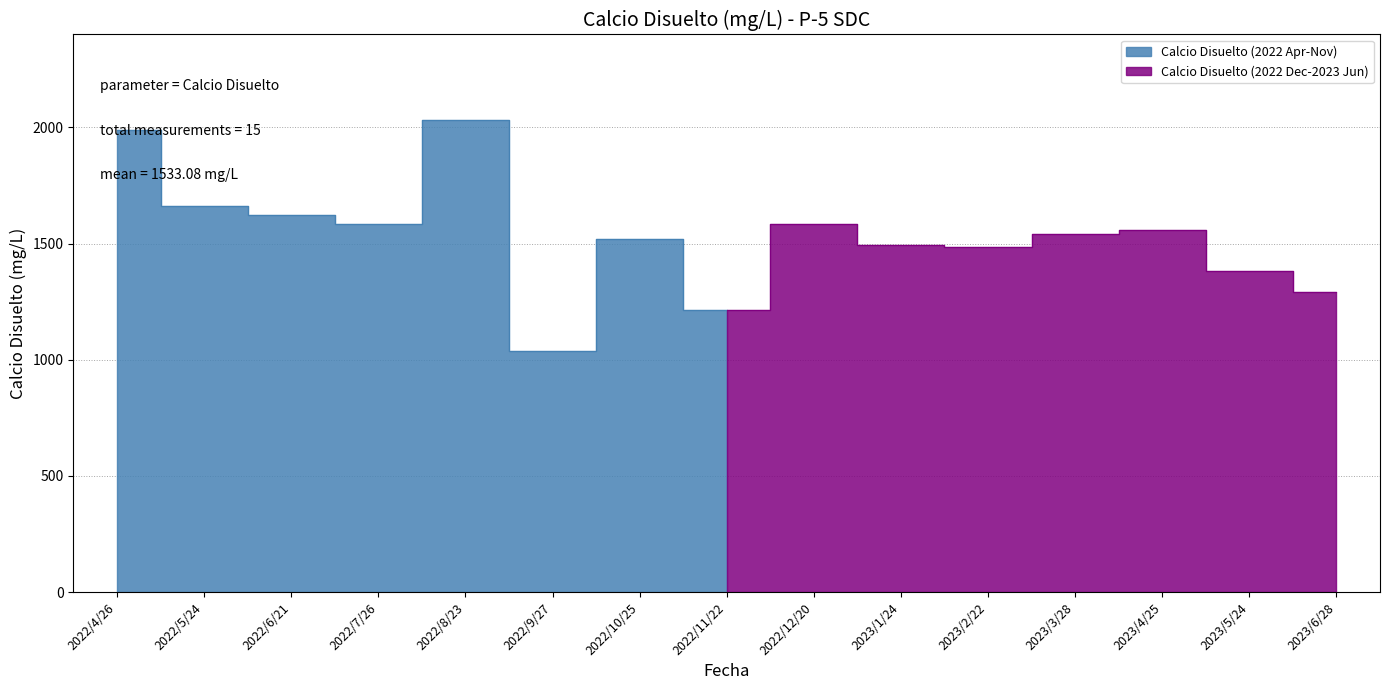

What position from the right is 2022/6/21?

13